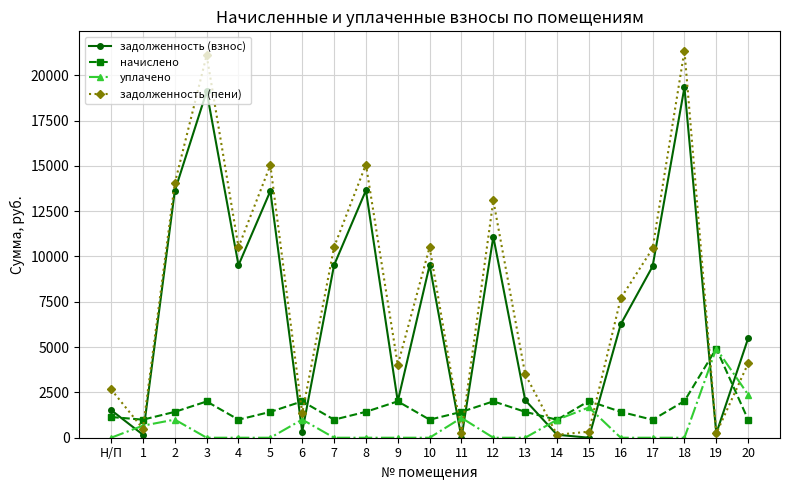

Rank the series at 18 from highest to lowest value.

задолженность (пени), задолженность (взнос), начислено, уплачено